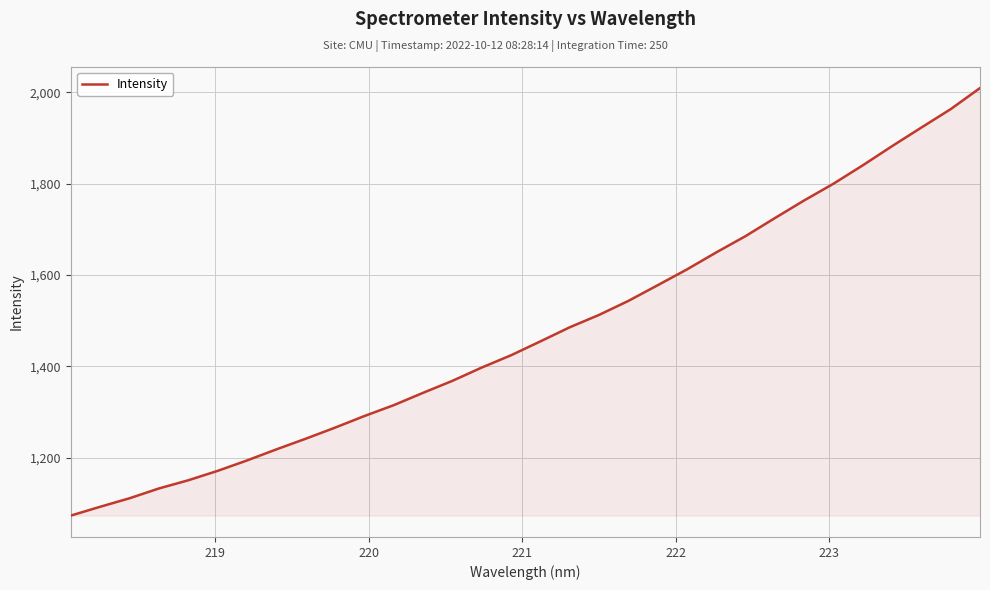

What is the maximum value shown in the chart?

2009.6